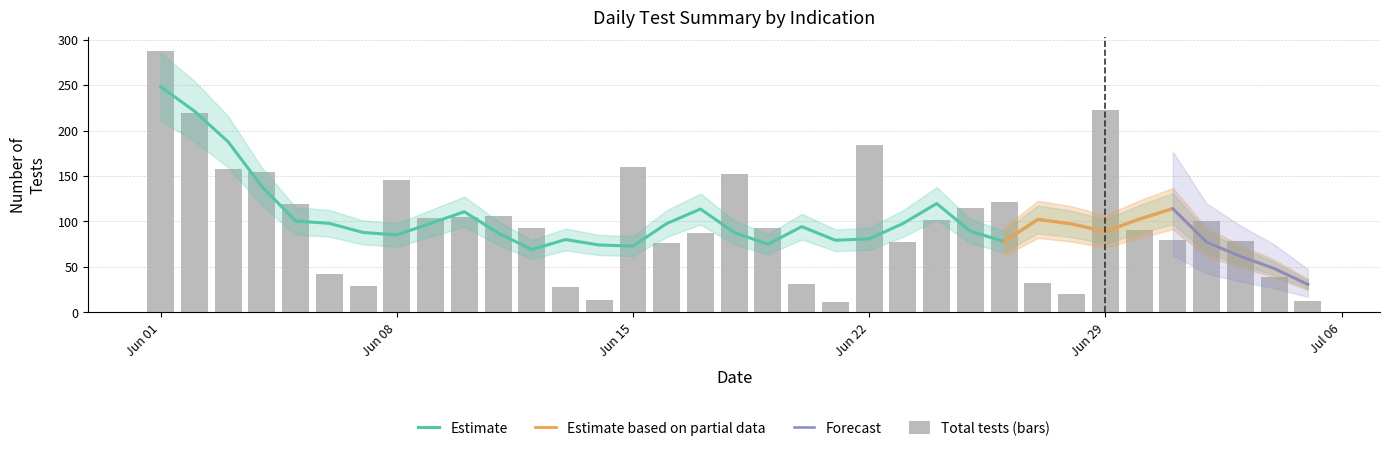

At which category is the sum across all series the highest?

01.06.2020